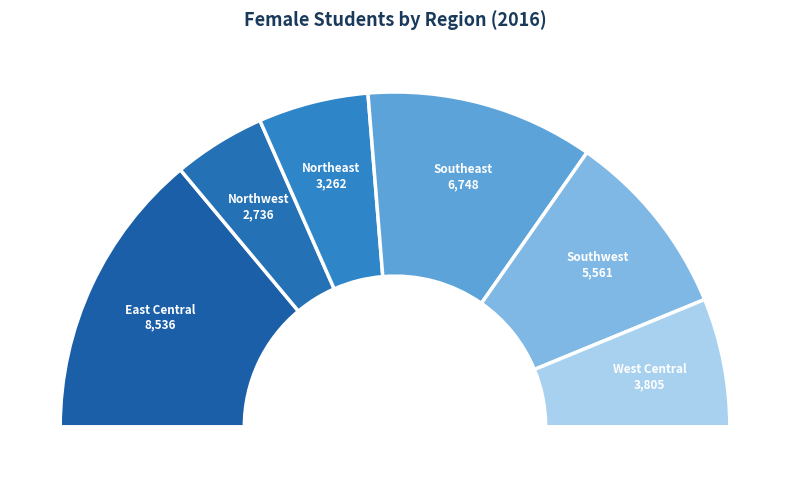

What is the change in value from Northwest to Northeast?

+526